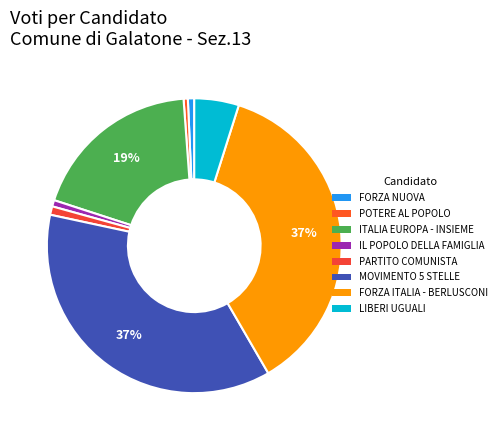

To the nearest percent, what is the difference between the largest and smallest slice percentages?

36%